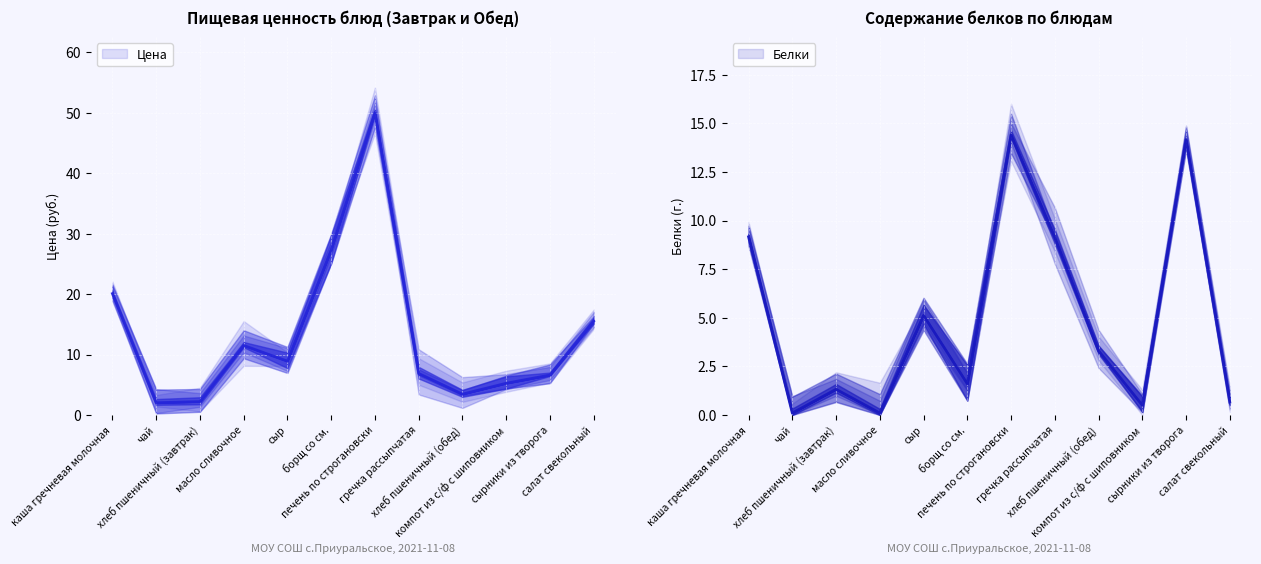

Which series ends up on top after the final intersection of Цена and Белки?

Цена